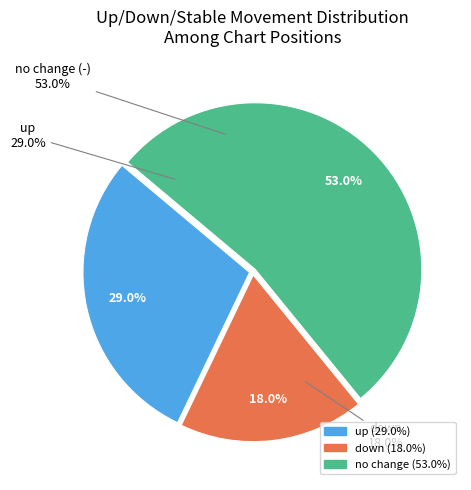

True or false: up accounts for 29% of the total.

True